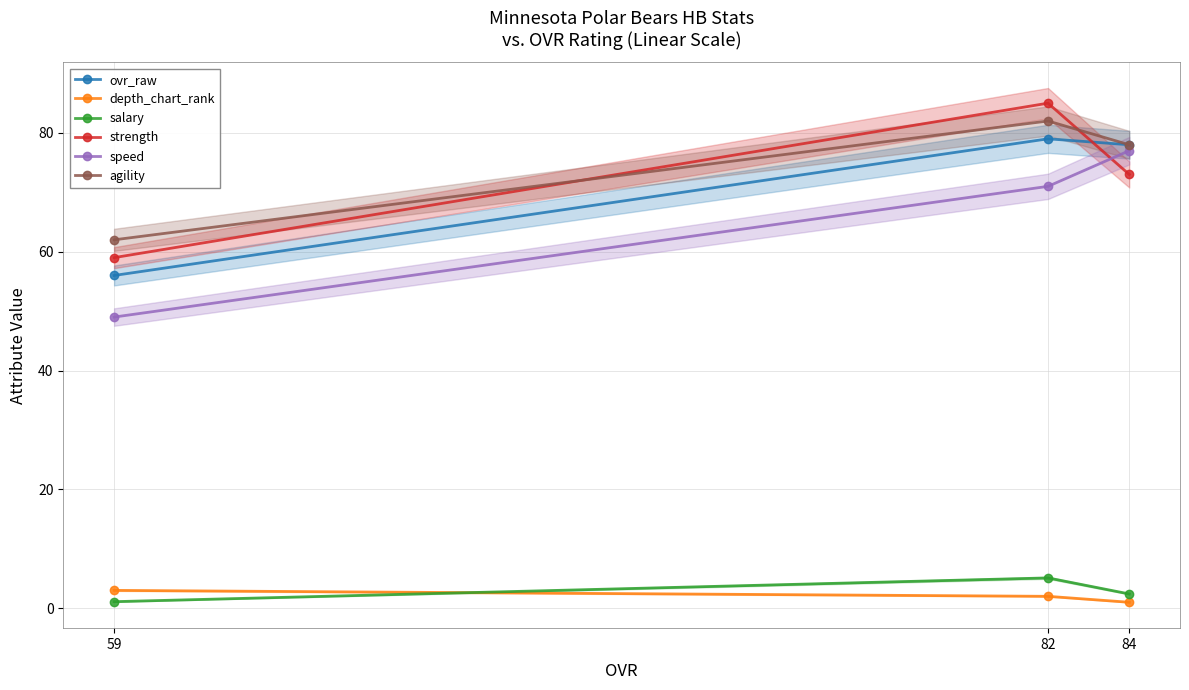

Between 82 and 59, which series saw the biggest shift?

strength